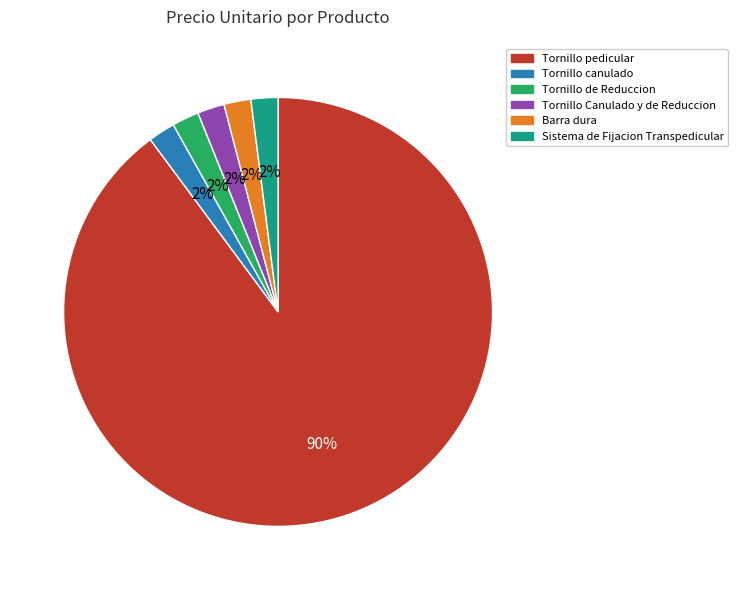

Which slice is the largest?

Tornillo pedicular